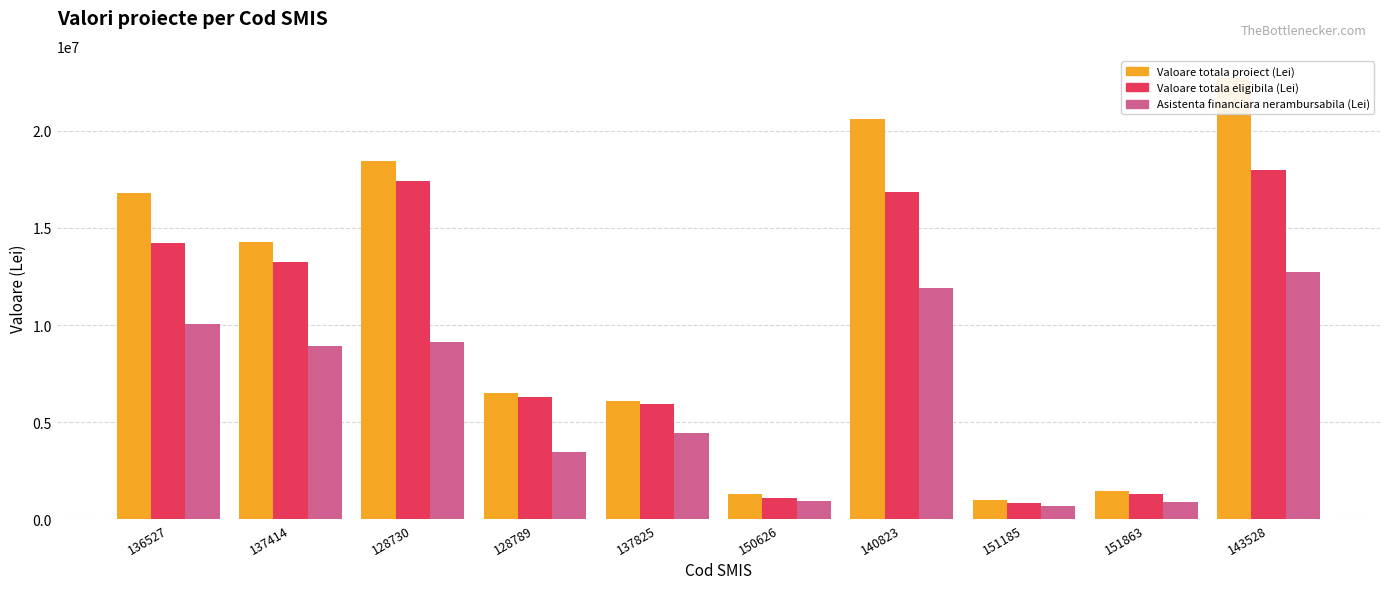

What is the sum of all Valoare totala proiect (Lei) values?

109211021.5